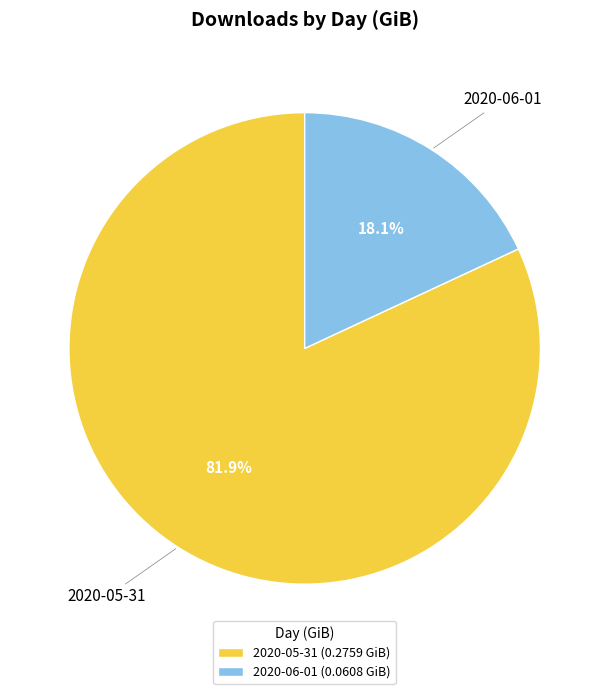

Rank the categories by value from lowest to highest.

2020-06-01, 2020-05-31